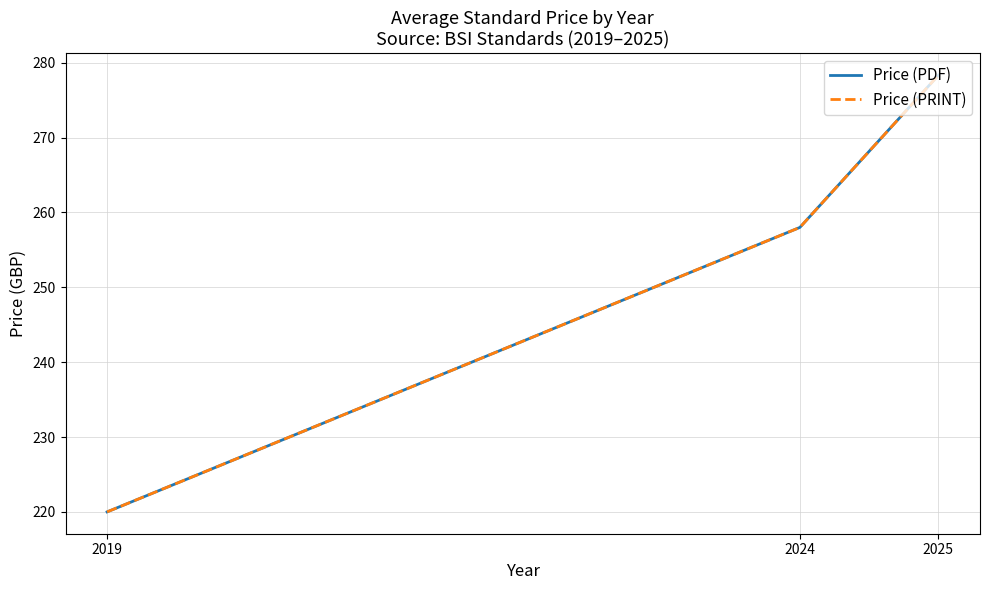

At how many categories does at least one series exceed 276?

1